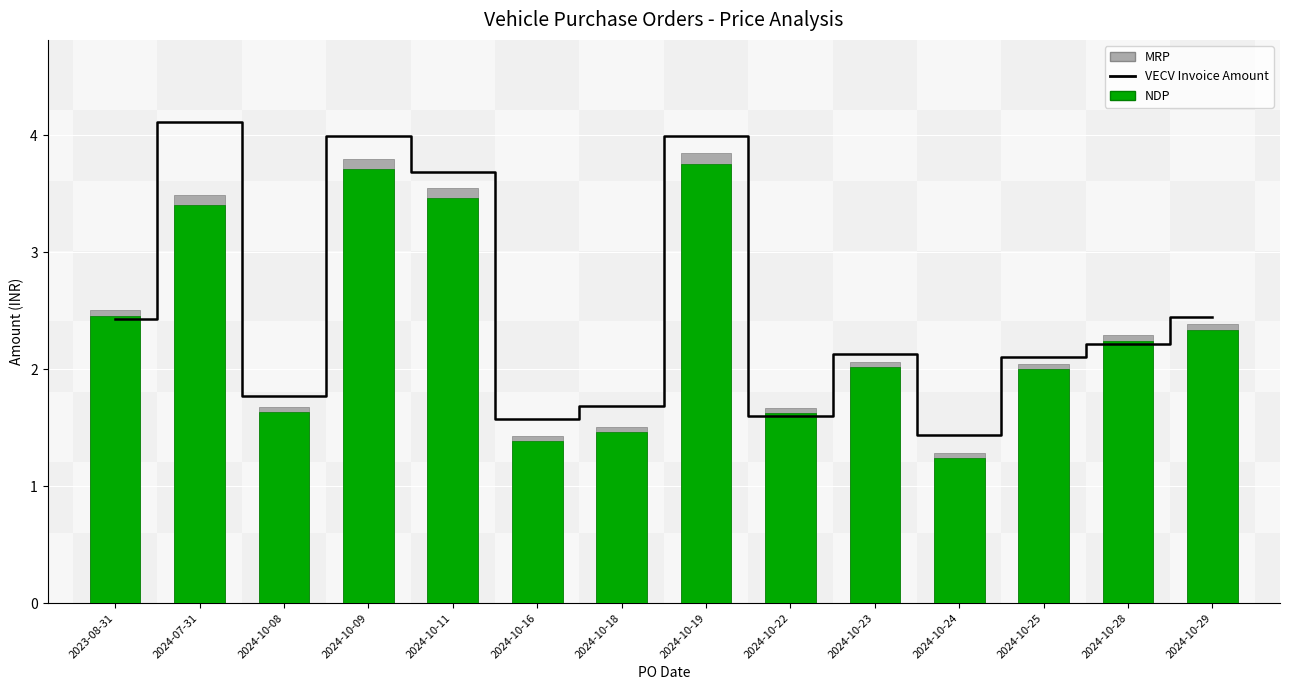

Which has a higher value, 2024-10-09 or 2024-10-18?

2024-10-09